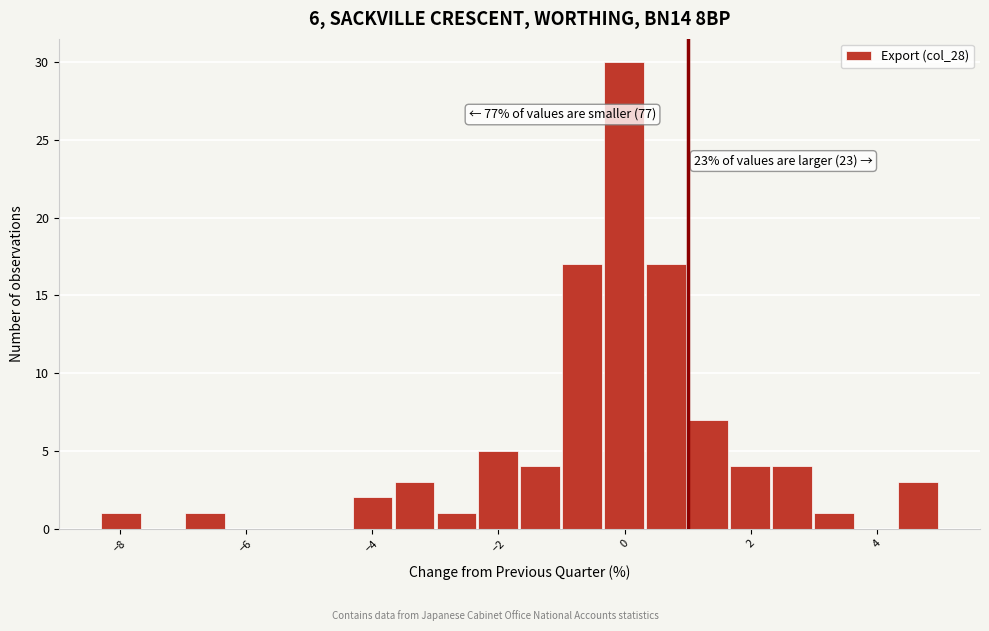

Around what value on the x-axis is the tallest bar? Give the approximate position of its centre, as read against the axis.

0.0